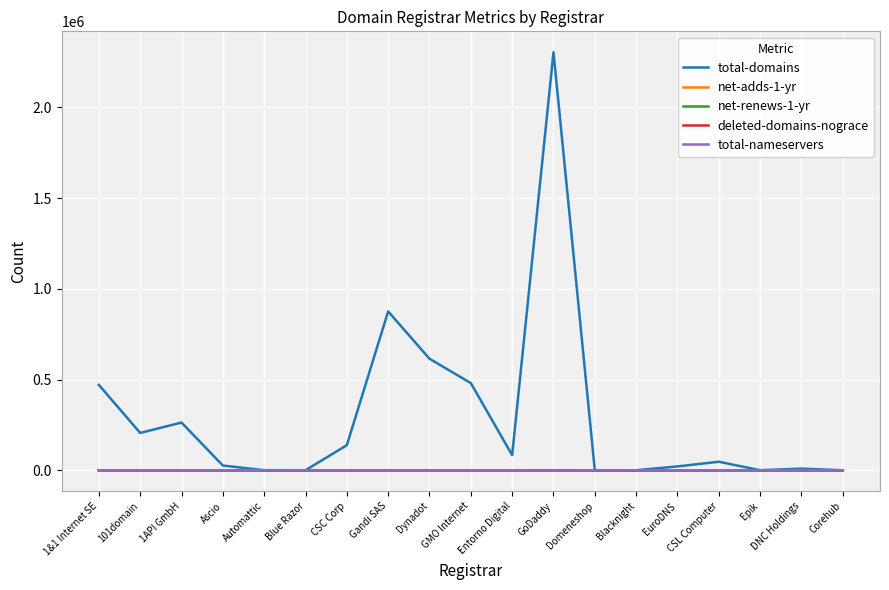

Does the chart display data point markers on the line(s)?

No